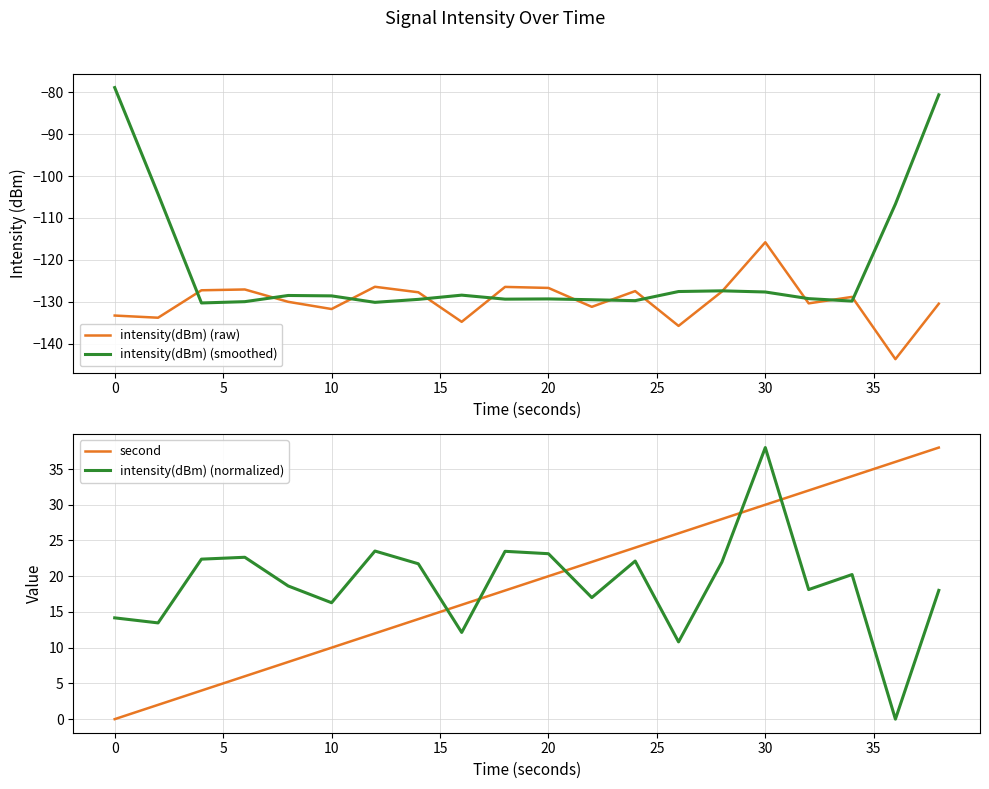

What is the sum of all intensity(dBm) (raw) values?

-2596.7